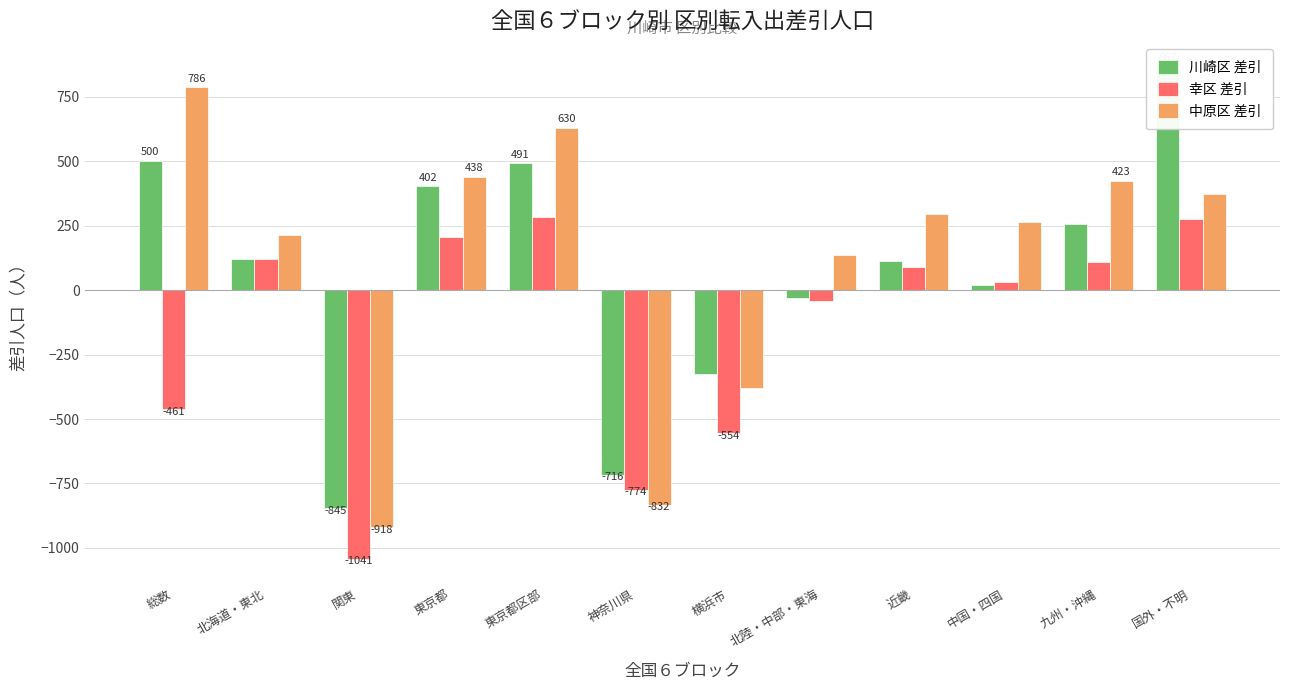

How many data points does each series have?

12